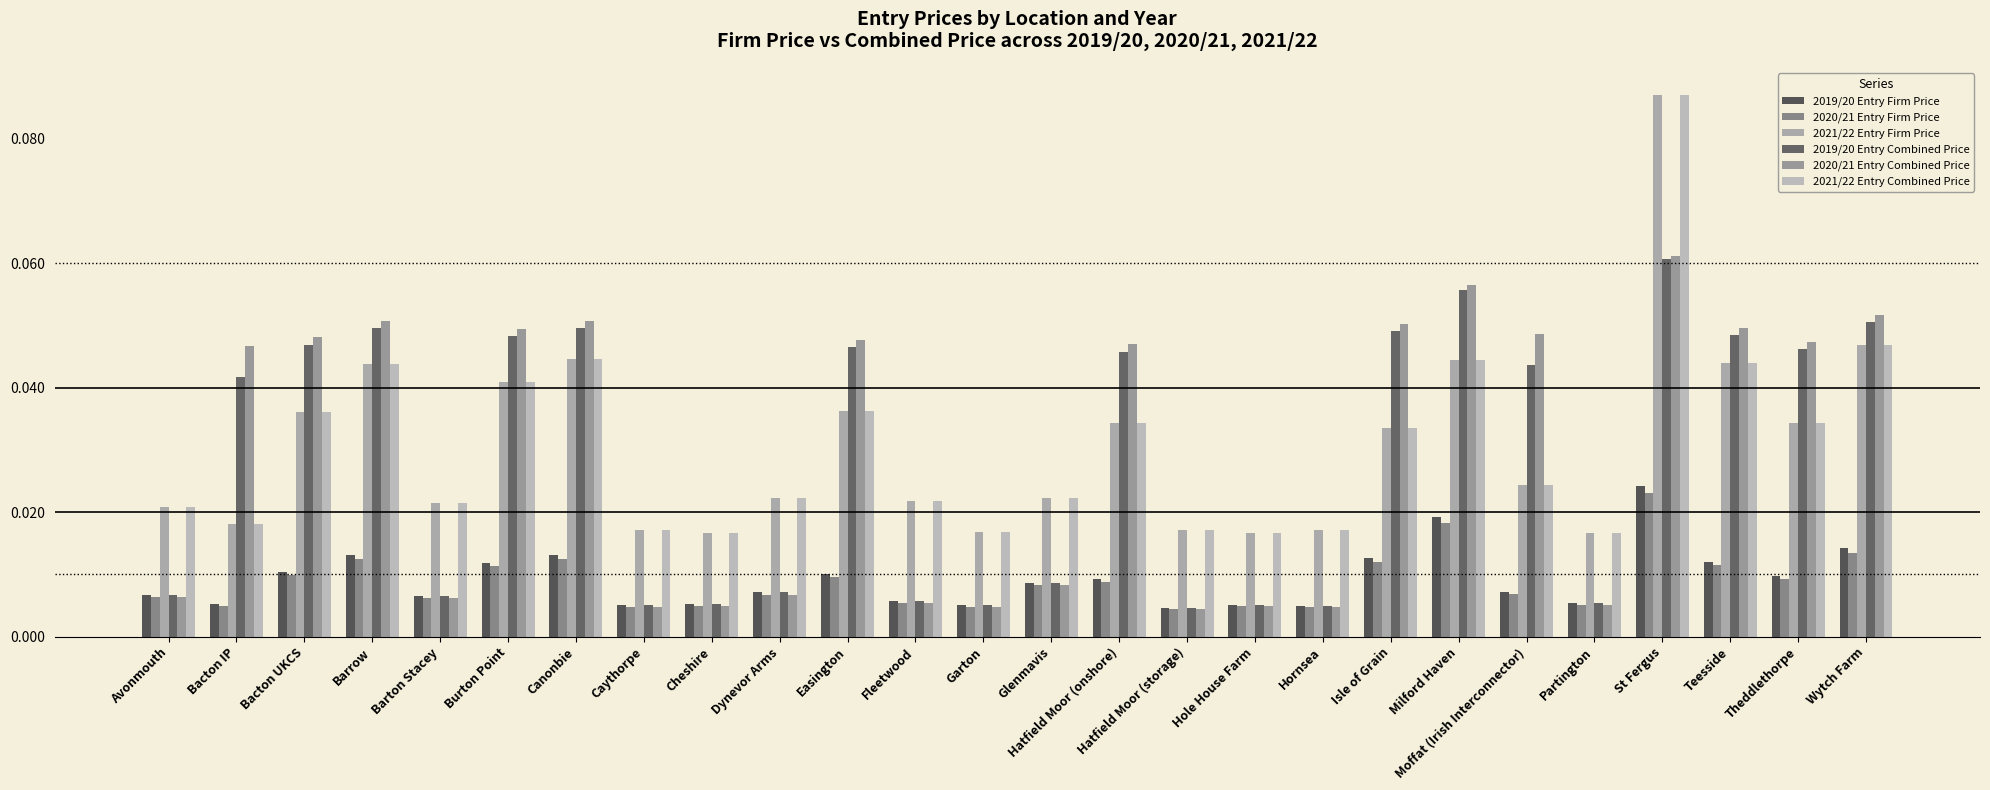

What is the sum of all 2020/21 Entry Combined Price values?

0.8